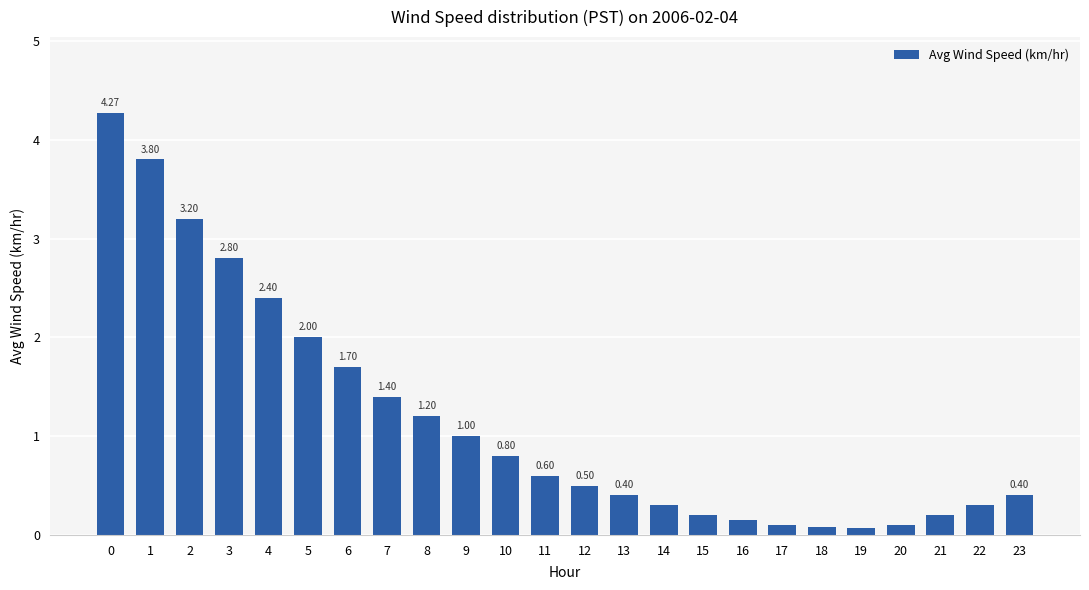

Are the bars grouped side by side (vs. stacked)?

No